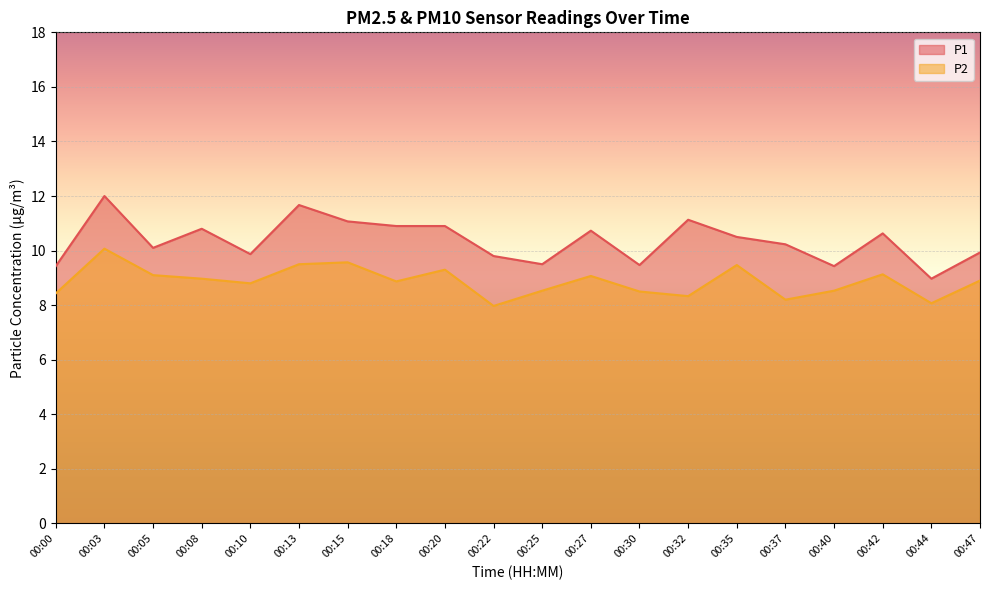

At which category does P1 reach its first local valley?

00:05